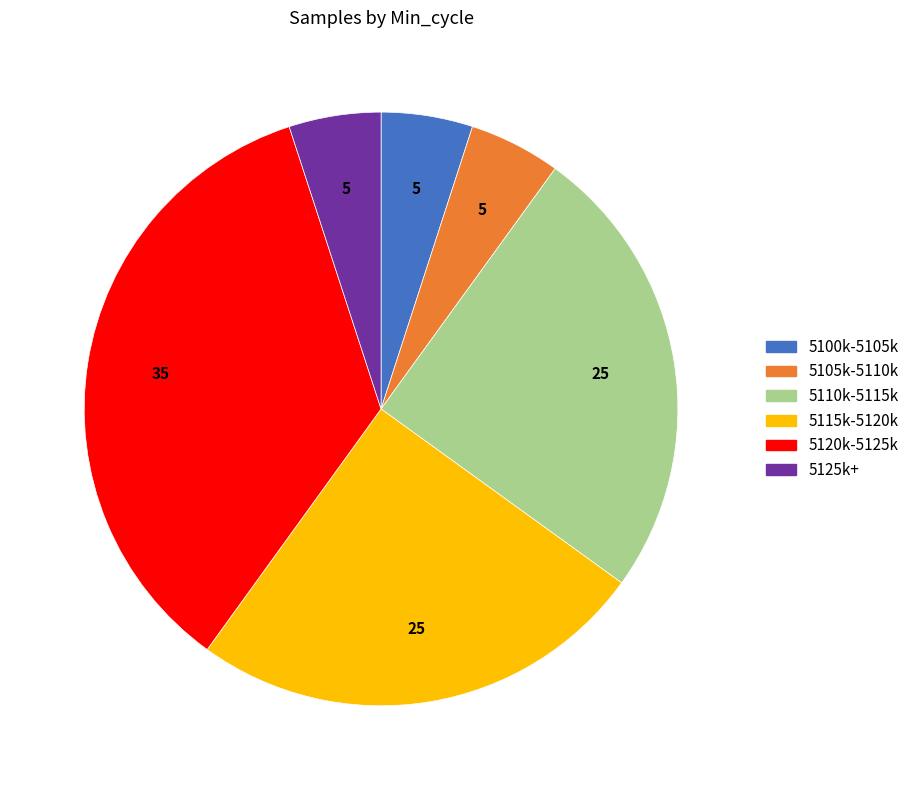

Is there any slice that represents more than half of the pie?

No